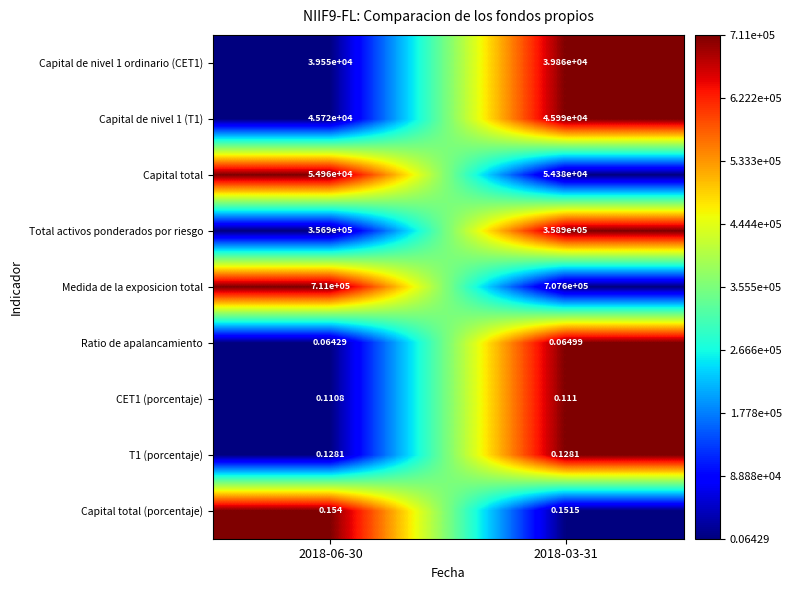

Which series has the largest total across all categories?

Medida de la exposicion total